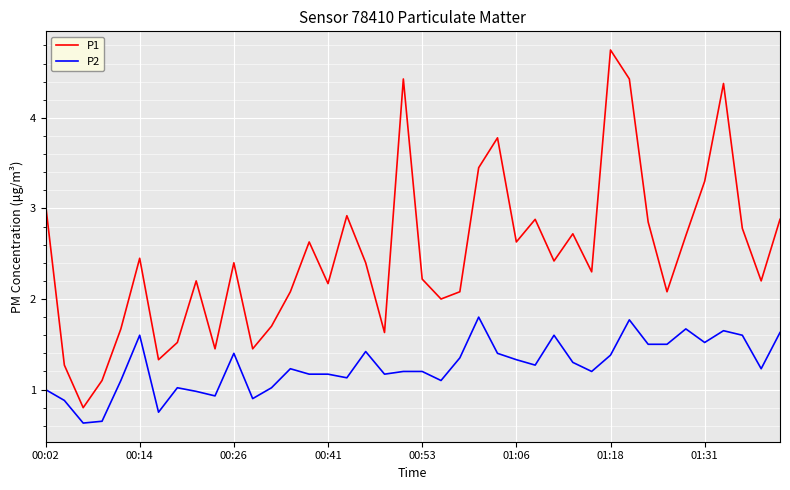

True or false: P2 and P1 intersect in this chart.

False